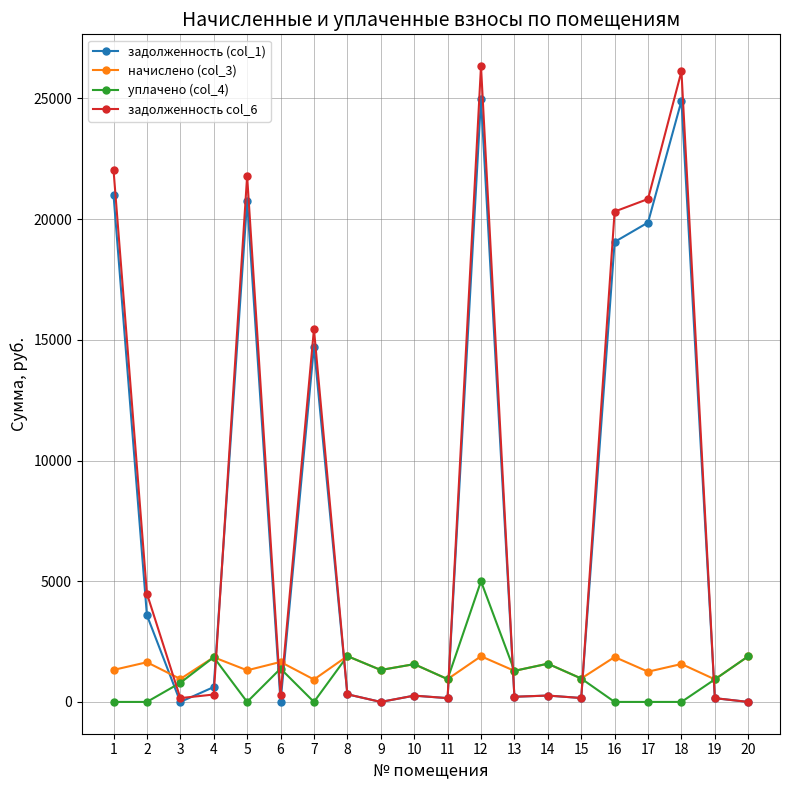

The value of уплачено (col_4) at 17 is 1617.2. True or false?

False